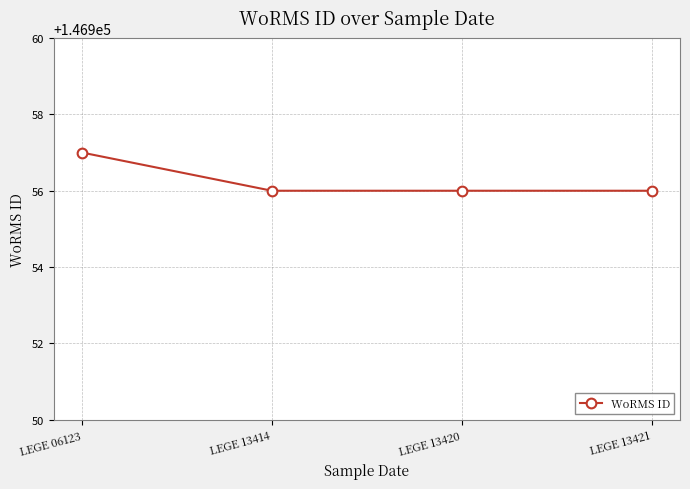

Does the chart have visible grid lines?

Yes